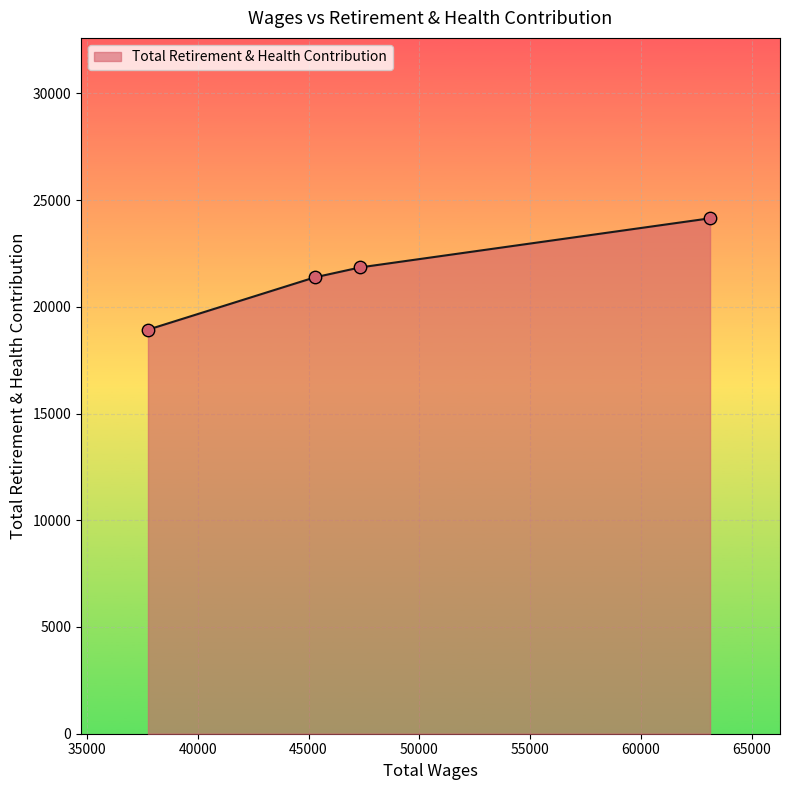

What is the difference between the second highest and minimum values?

2917